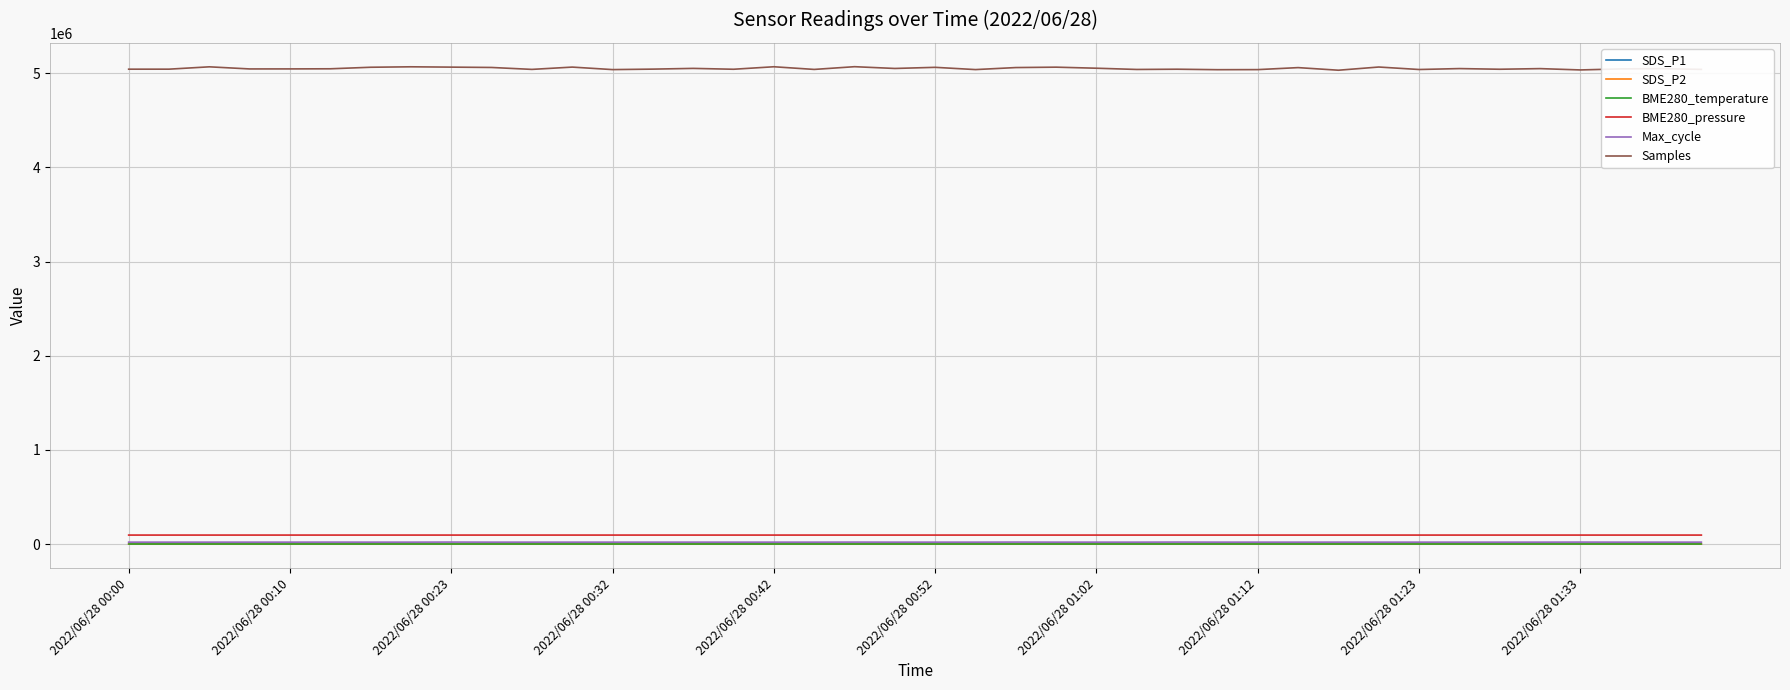

Which series has the largest total across all categories?

Samples